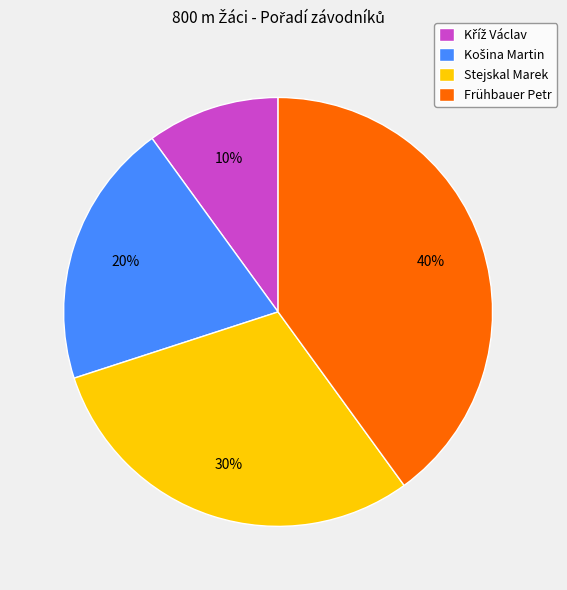

What percentage is the Frühbauer Petr slice, to the nearest percent?

40%